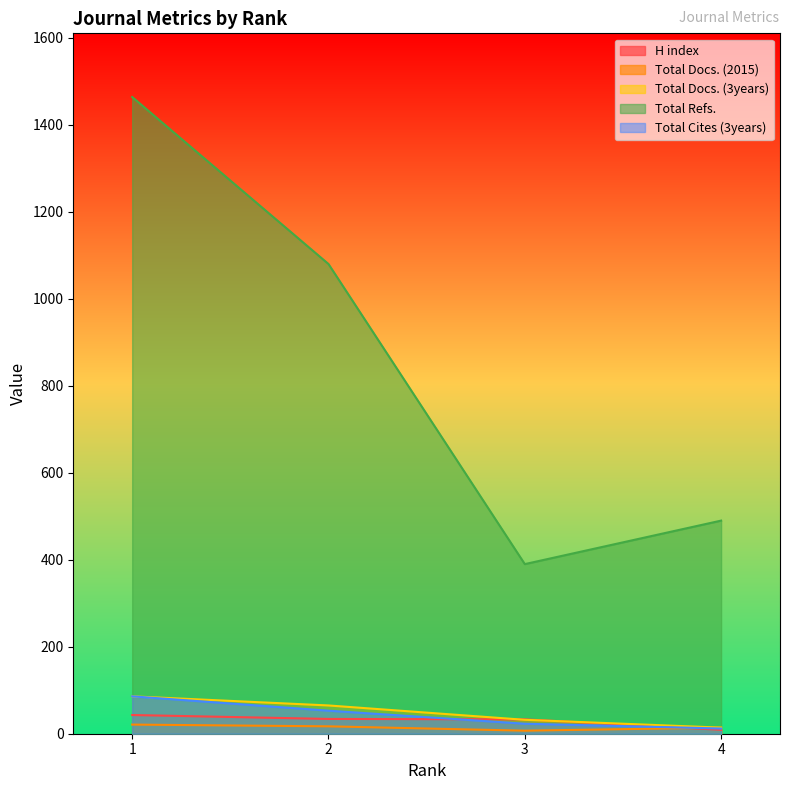

True or false: H index has a value of 34 at 2.

True